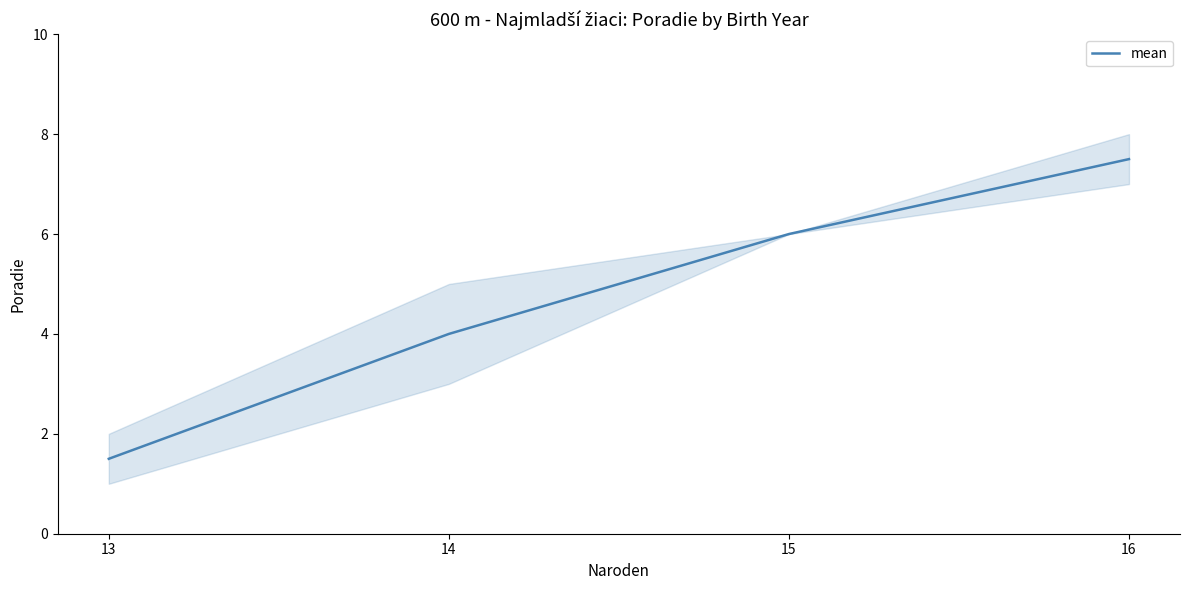

What value does the data have at 14?

4.0